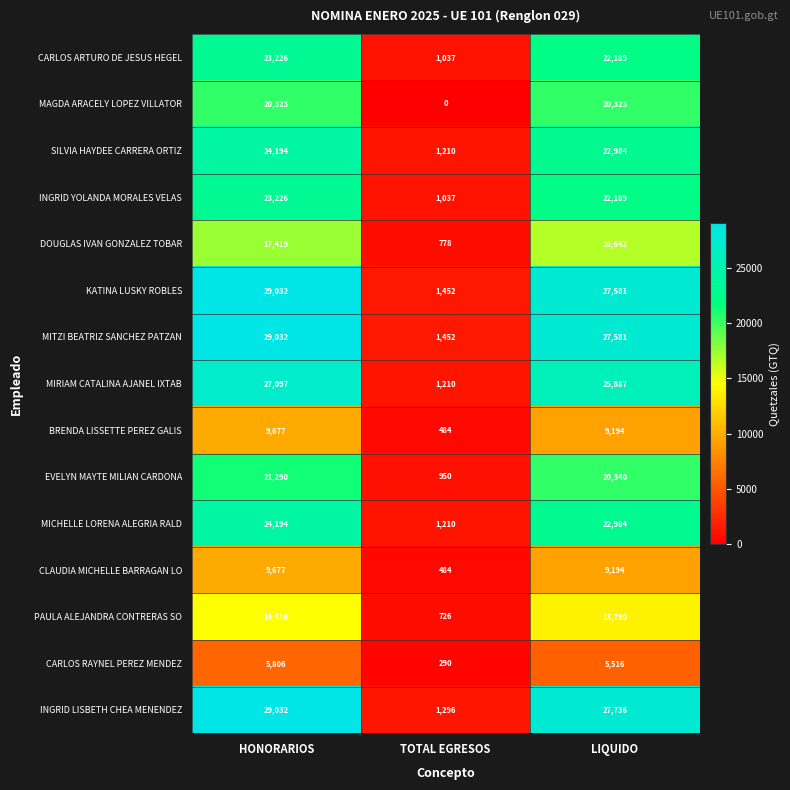

What is the difference between the maximum and second lowest values in the KATINA LUSKY ROBLES series?

1451